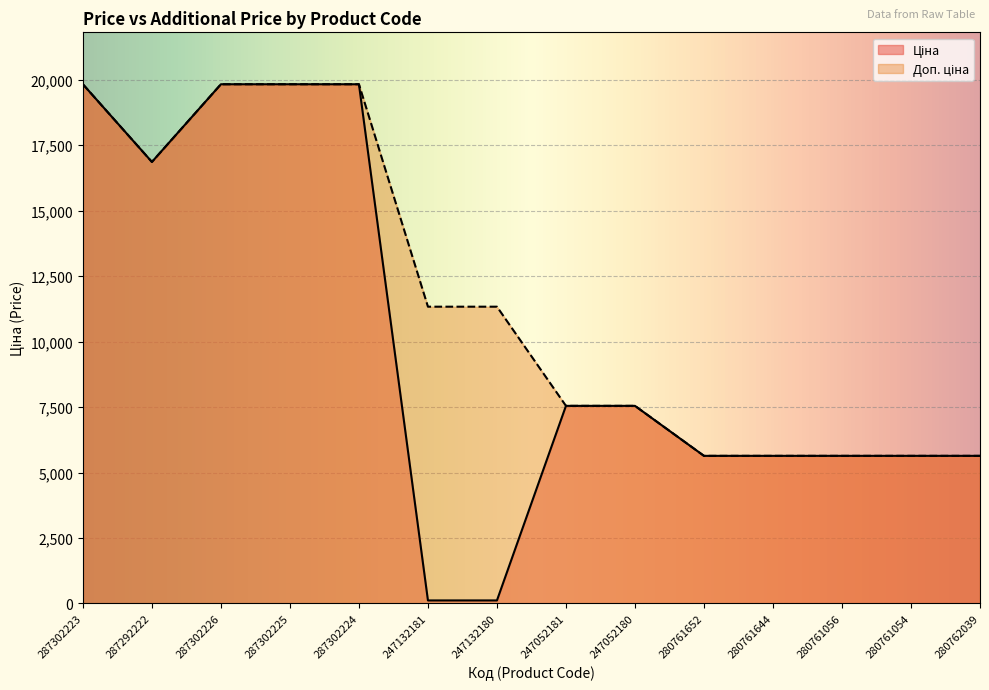

How many lines are shown in the chart?

2